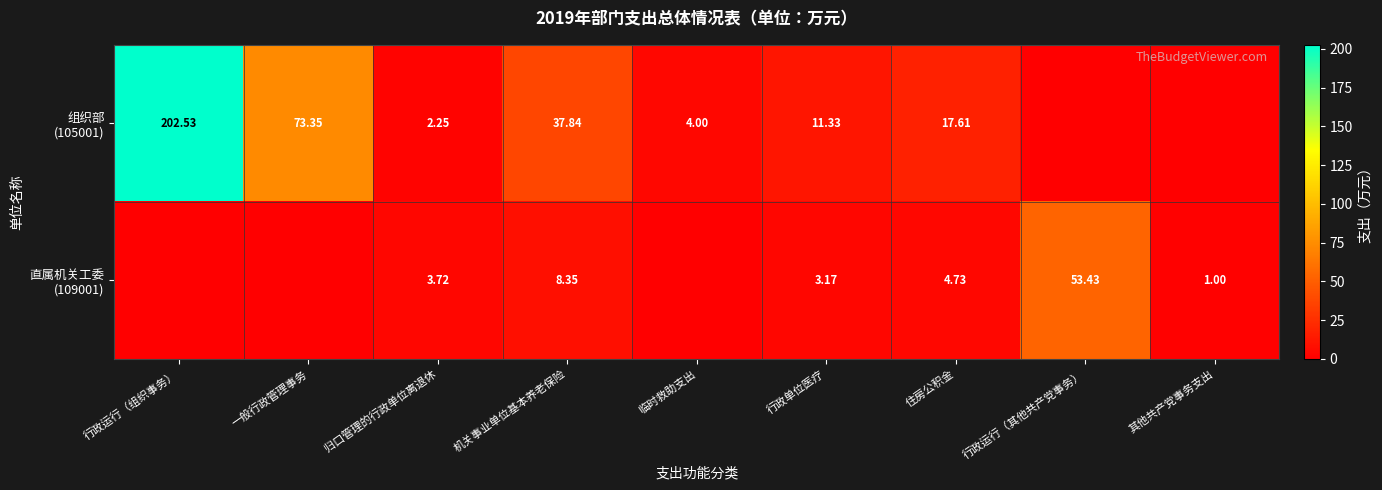

At which label does 直属机关工委 (109001) reach its peak?

行政运行（其他共产党事务）